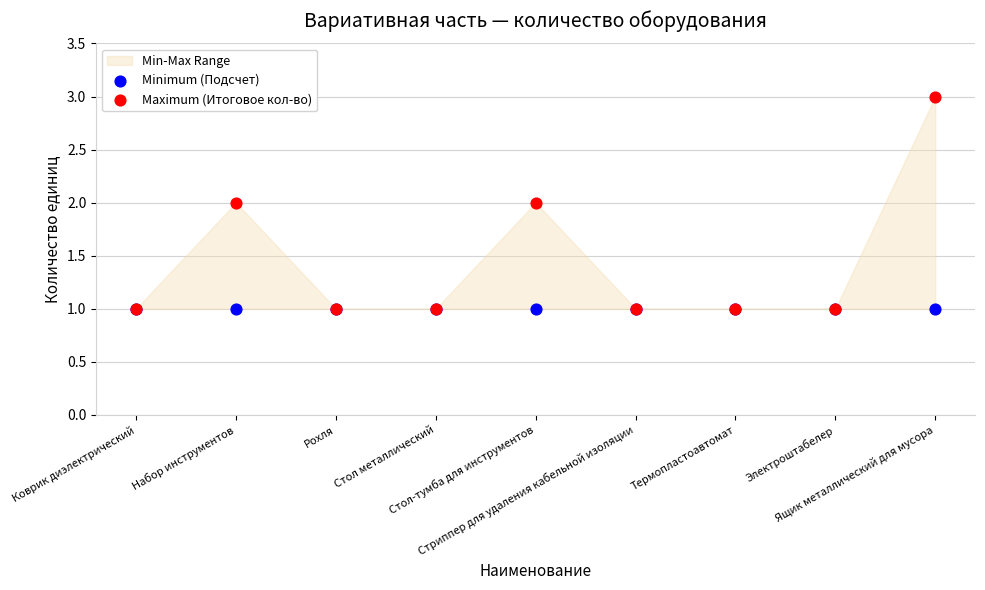

Which series has the widest spread of Y values?

Maximum (Итоговое кол-во)